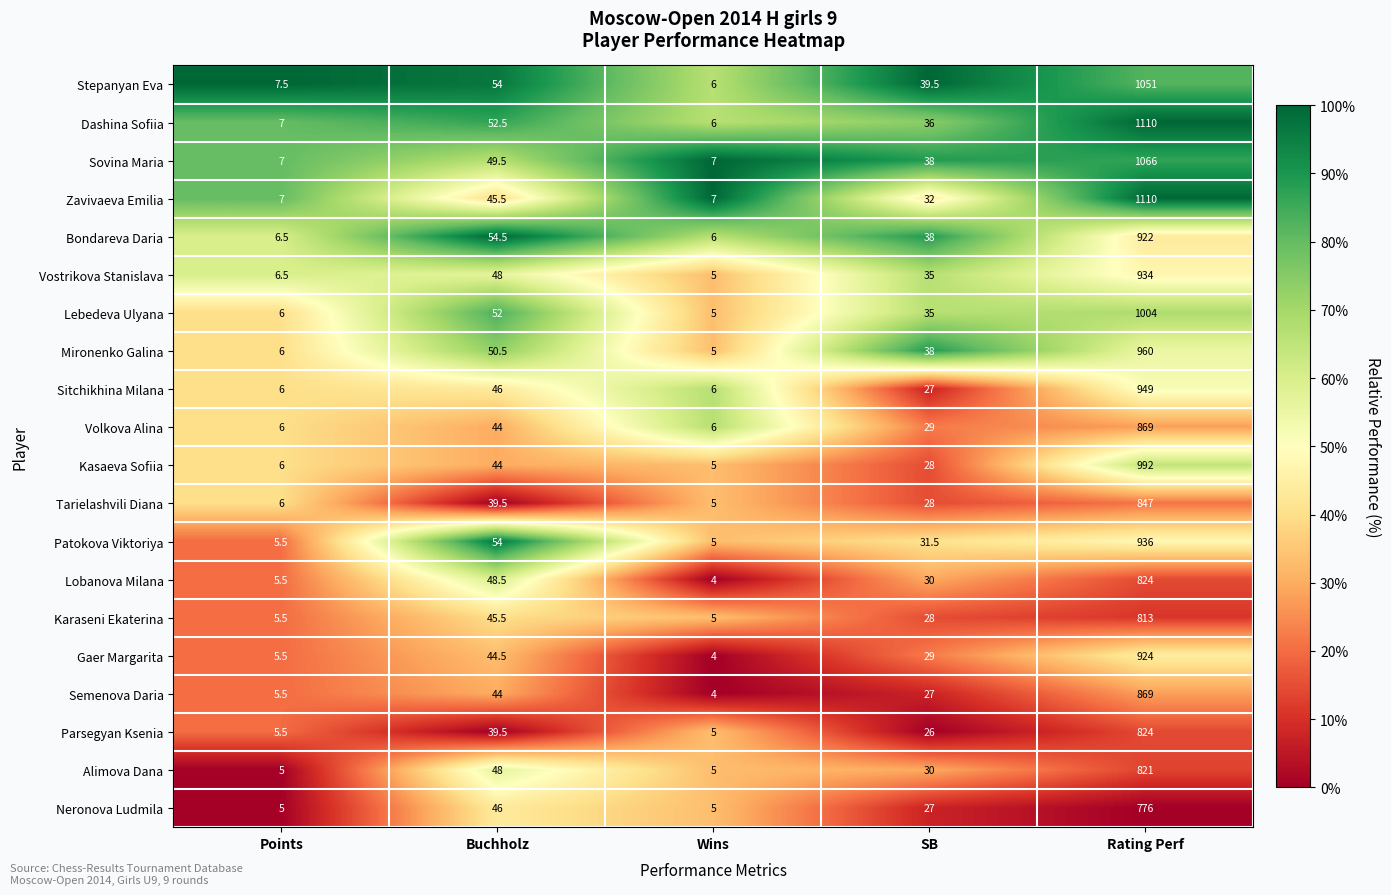

Which series has the largest range (max minus min)?

Dashina Sofiia